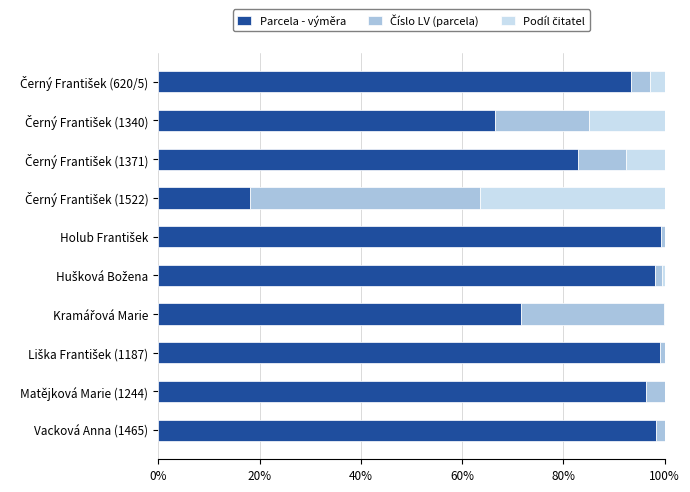

Is it true that Parcela - výměra equals 172.1 at Matějková Marie (1244)?

False